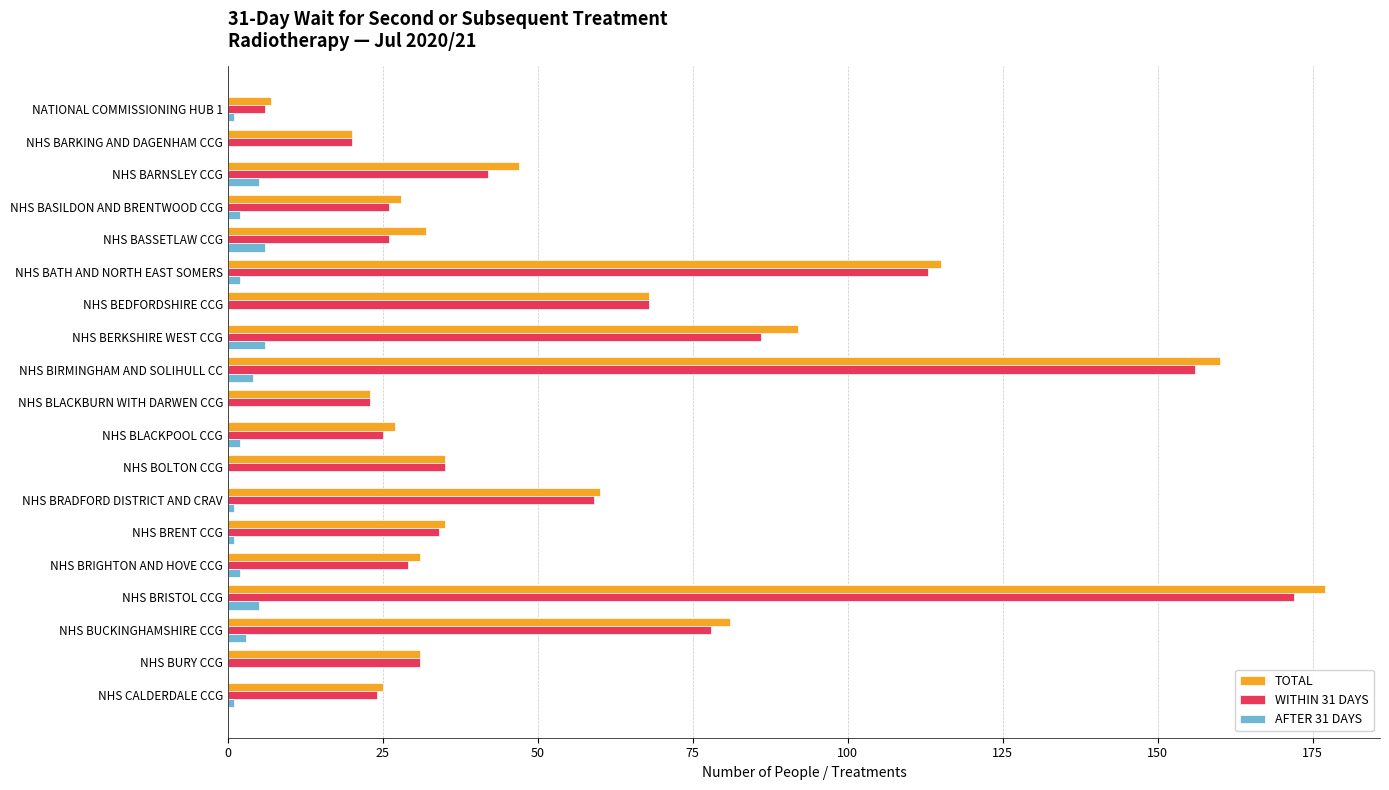

True or false: WITHIN 31 DAYS has a value of 26 at NHS BASILDON AND BRENTWOOD CCG.

True